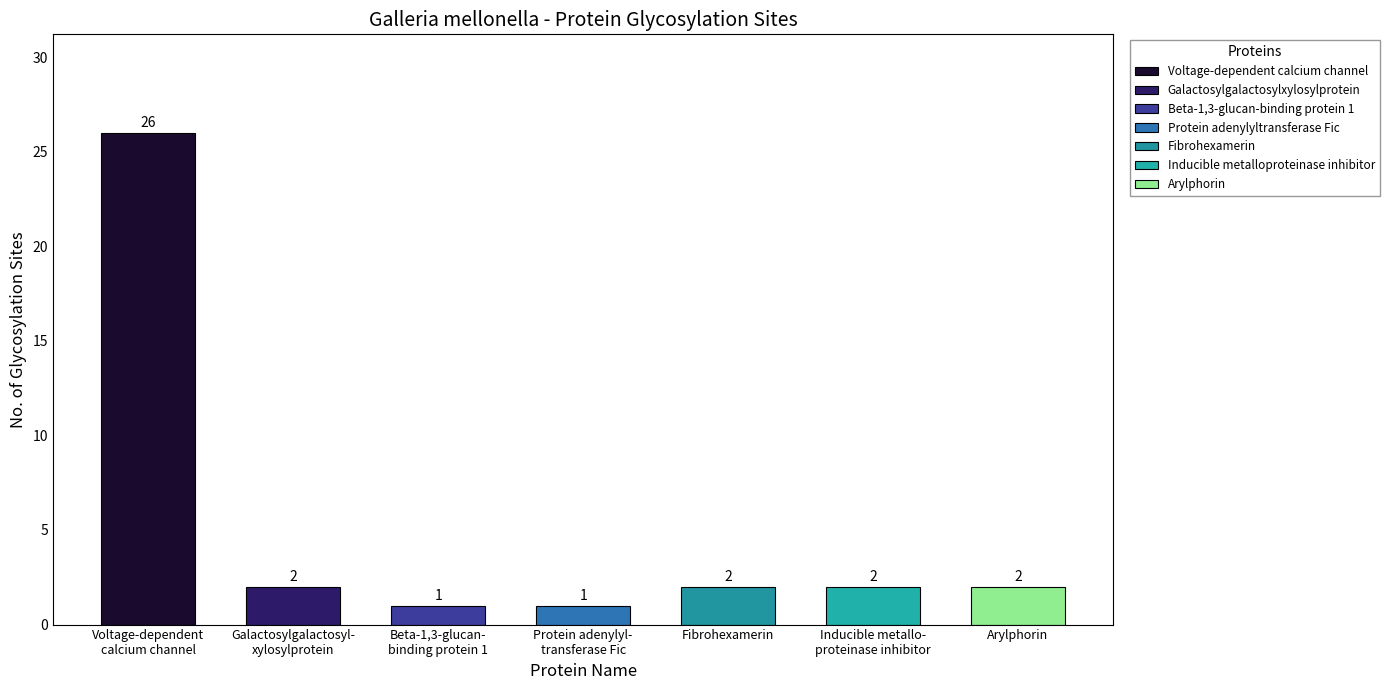

The value at Protein adenylyltransferase Fic is 1. True or false?

True